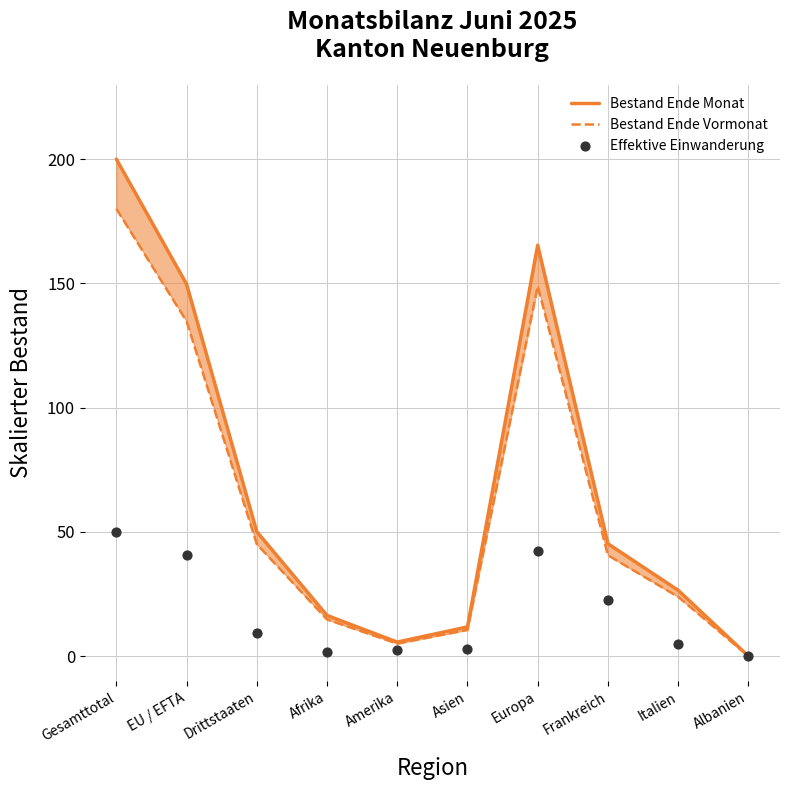

What is the total value across all series at Amerika?

13.2